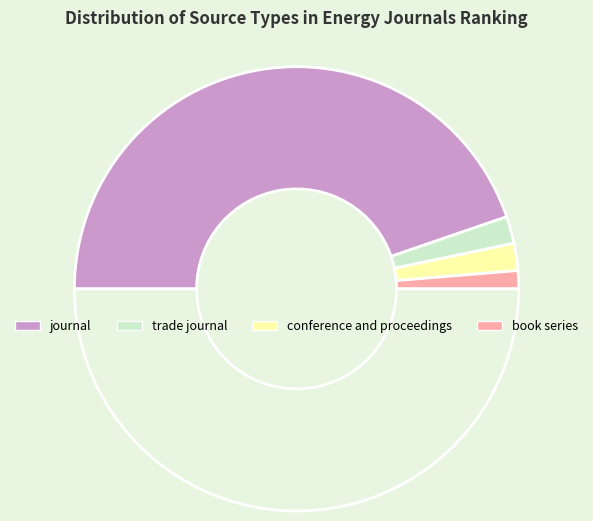

How many segments does this pie chart have?

5